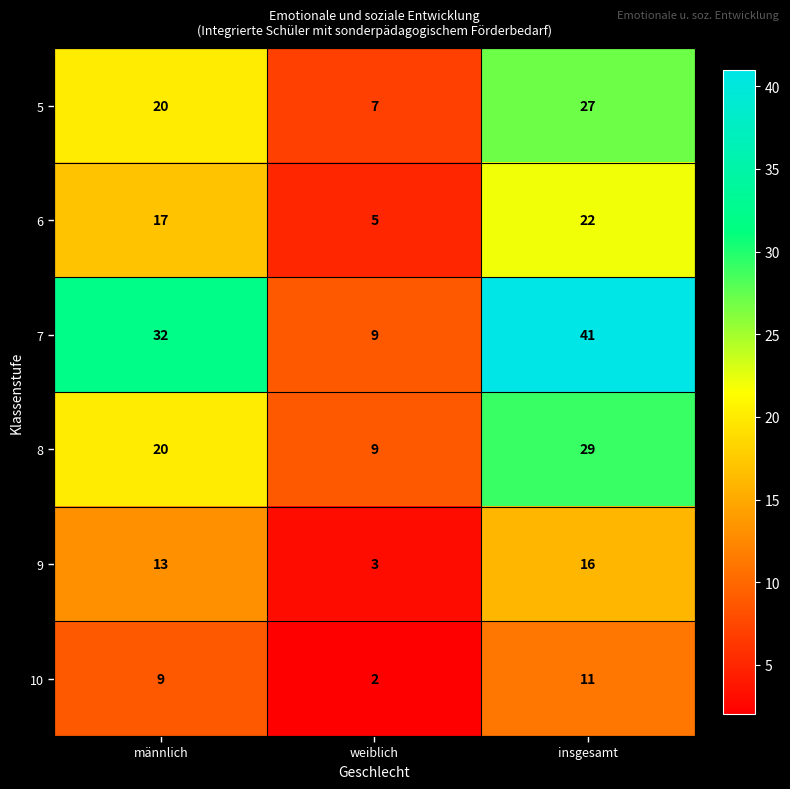

Which series has the largest range (max minus min)?

7